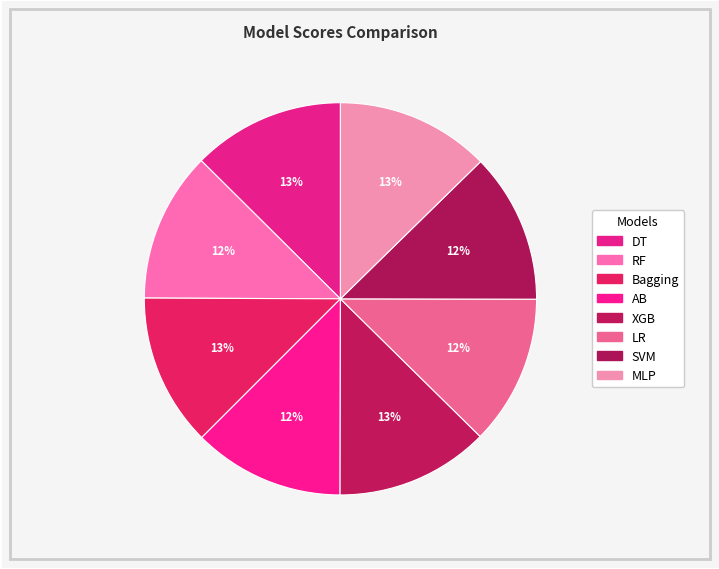

Does MLP account for over 50% of the chart?

No